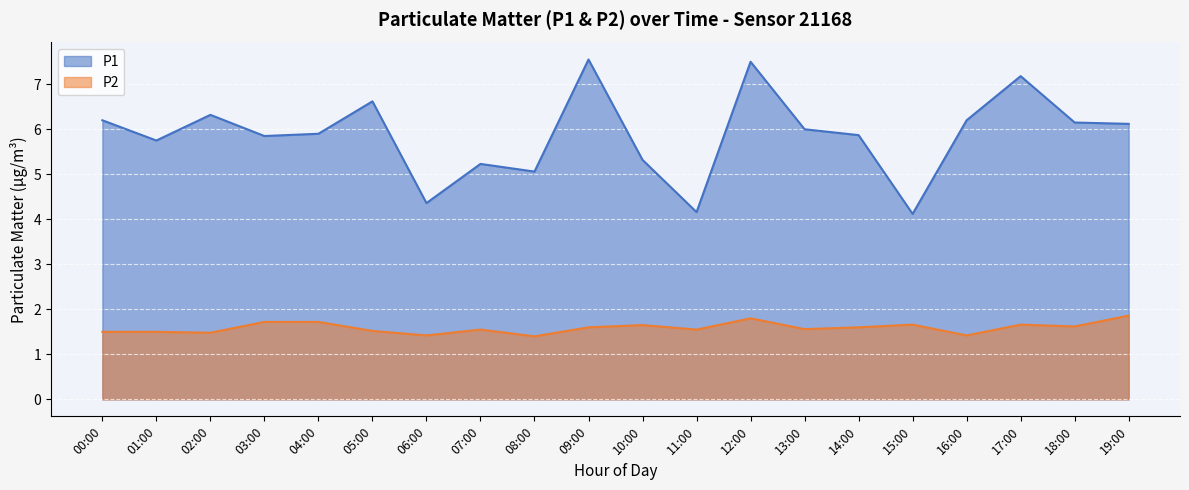

What position from the right is 12:00?

8